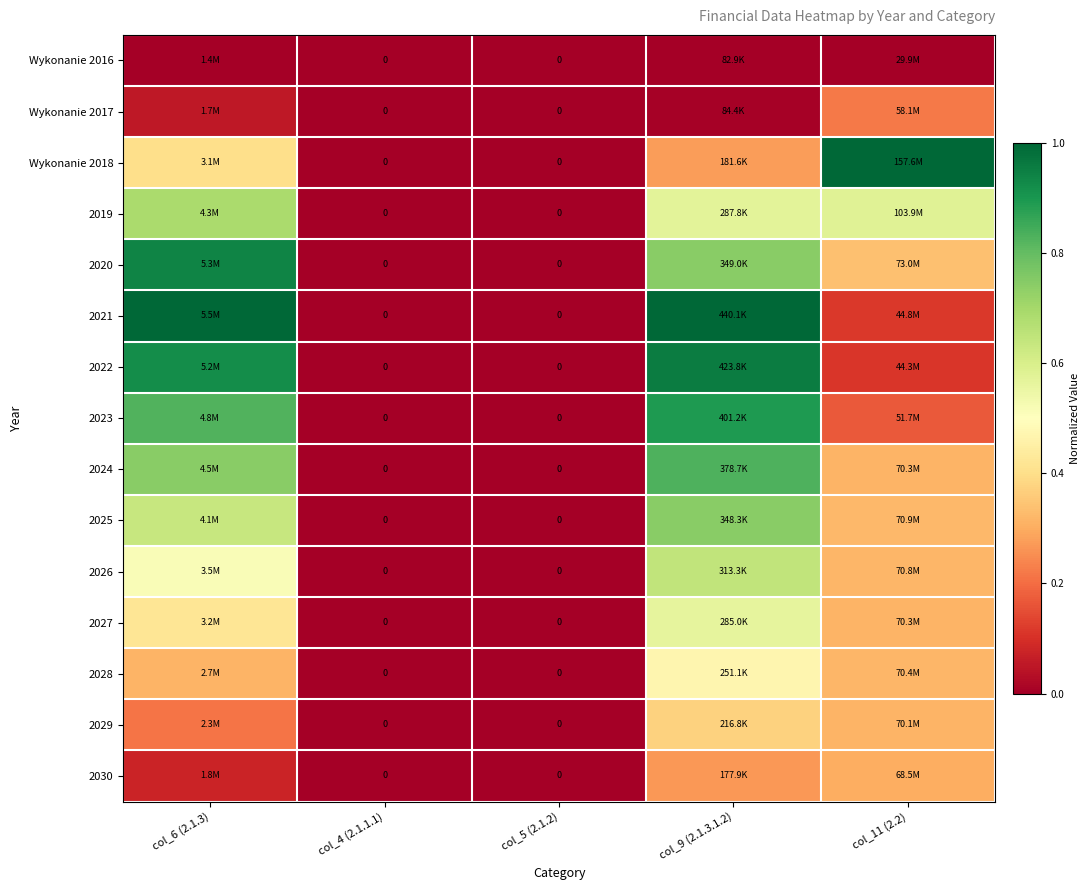

At col_4 (2.1.1.1), list the series in order from smallest to largest.

Wykonanie 2016, Wykonanie 2017, Wykonanie 2018, 2019, 2020, 2021, 2022, 2023, 2024, 2025, 2026, 2027, 2028, 2029, 2030